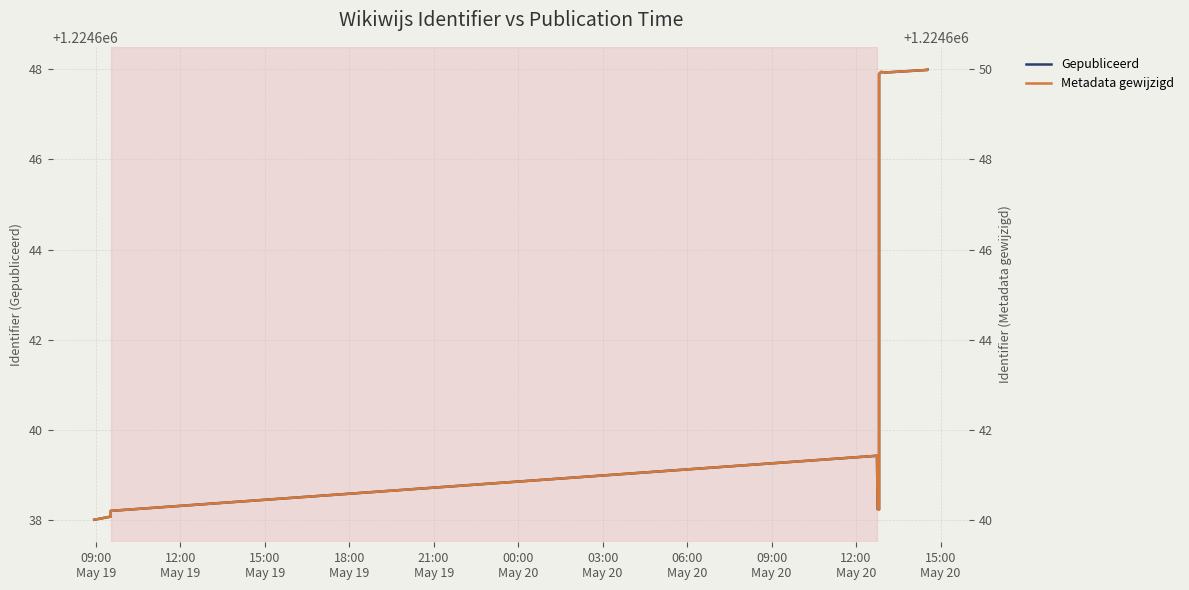

What is the average value of the Metadata gewijzigd series?

1224644.7